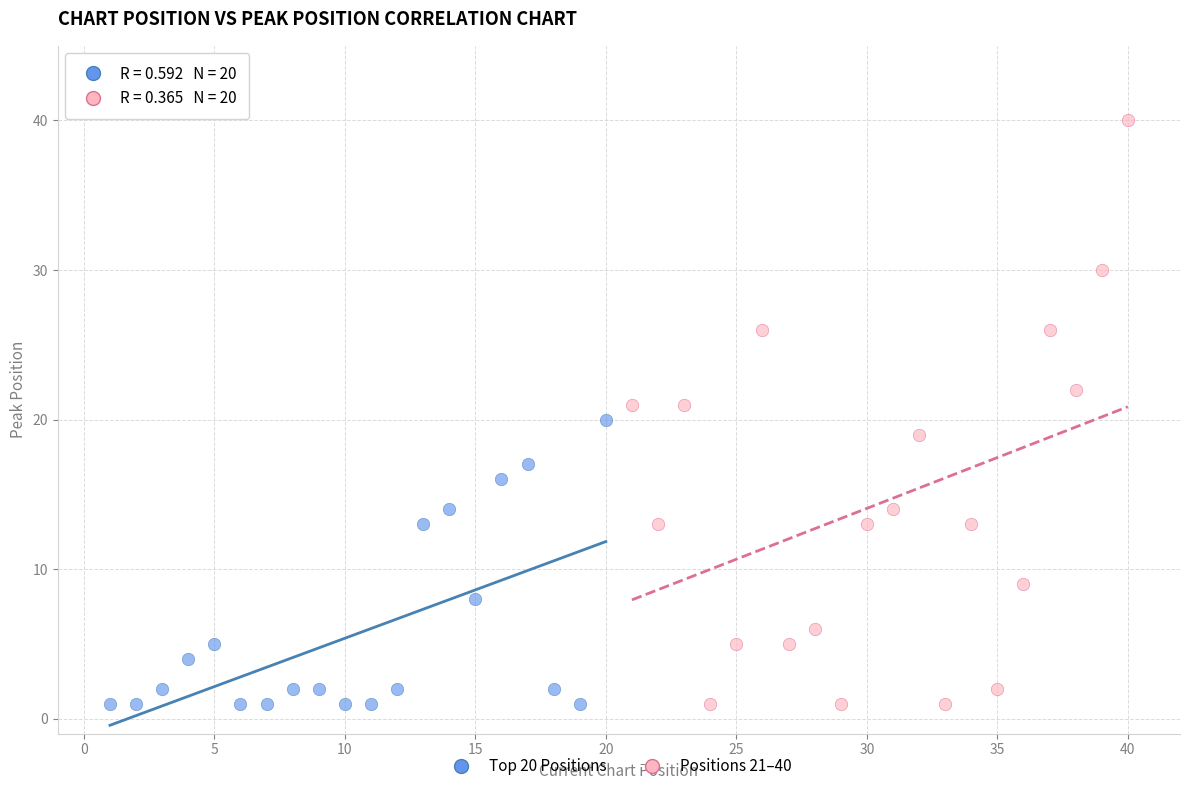

Which series reaches the maximum Y coordinate?

Positions 21–40